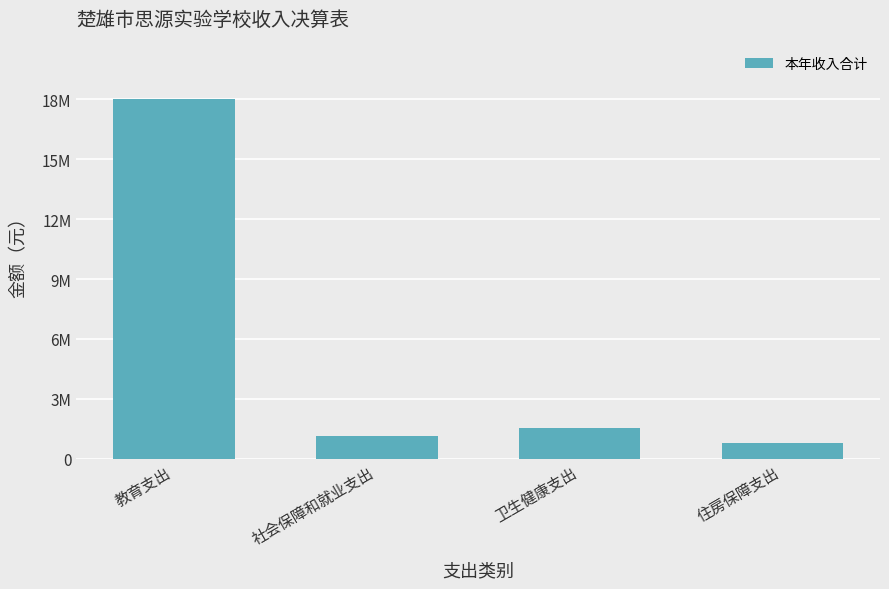

What is the label of the 2nd bar from the right?

卫生健康支出